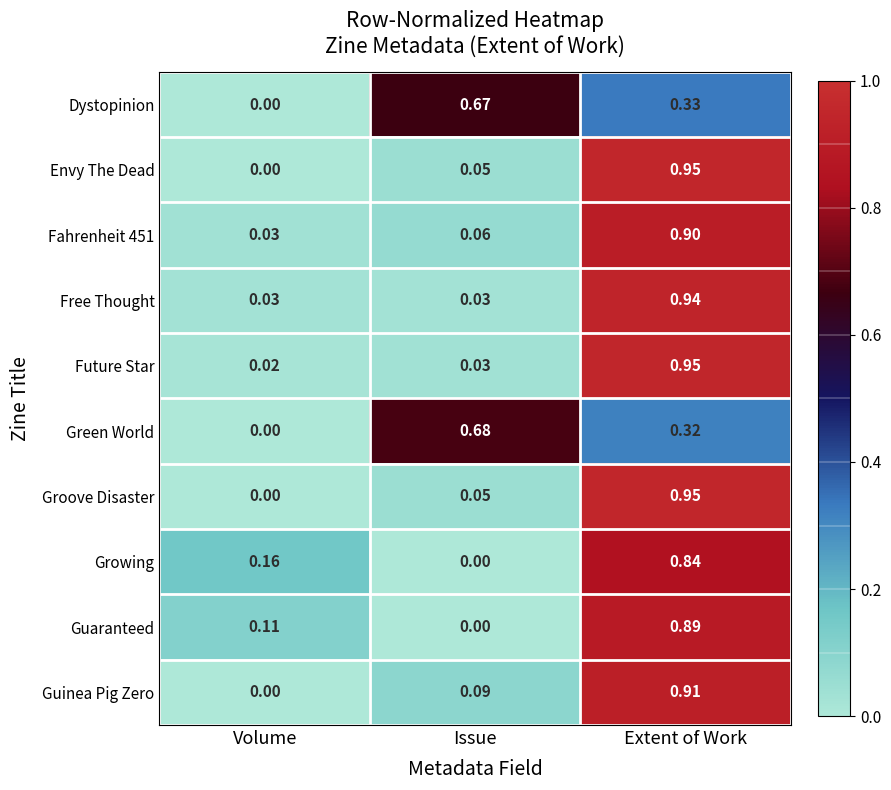

Rank the categories by Dystopinion value from lowest to highest.

Volume, Extent of Work, Issue